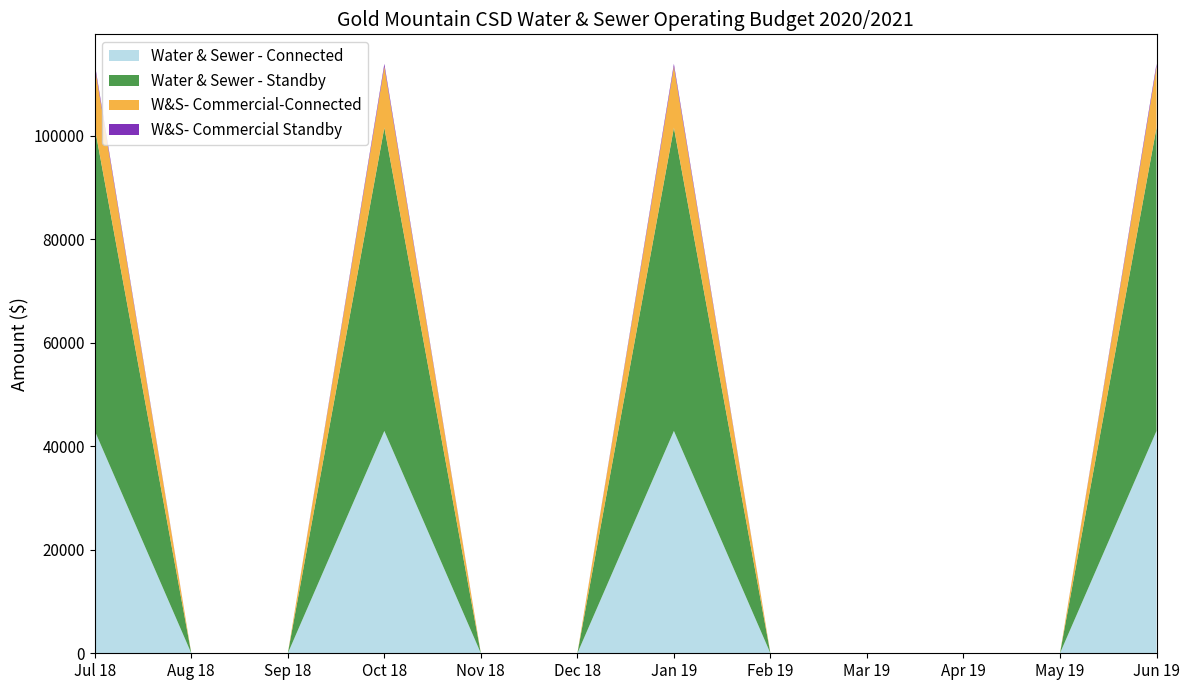

Reading right to left, list all the values displayed in this chart.

Water & Sewer - Connected: Jun 19=42952.0	May 19=0.0	Apr 19=0.0	Mar 19=0.0	Feb 19=0.0	Jan 19=42952.0	Dec 18=0.0	Nov 18=0.0	Oct 18=42952.0	Sep 18=0.0	Aug 18=0.0	Jul 18=42952.0
Water & Sewer - Standby: Jun 19=58587.0	May 19=0.0	Apr 19=0.0	Mar 19=0.0	Feb 19=0.0	Jan 19=58587.0	Dec 18=0.0	Nov 18=0.0	Oct 18=58587.0	Sep 18=0.0	Aug 18=0.0	Jul 18=58587.0
W&S- Commercial-Connected: Jun 19=11808.2	May 19=0.0	Apr 19=0.0	Mar 19=0.0	Feb 19=0.0	Jan 19=11808.2	Dec 18=0.0	Nov 18=0.0	Oct 18=11808.2	Sep 18=0.0	Aug 18=0.0	Jul 18=11808.2
W&S- Commercial Standby: Jun 19=531.0	May 19=0.0	Apr 19=0.0	Mar 19=0.0	Feb 19=0.0	Jan 19=531.0	Dec 18=0.0	Nov 18=0.0	Oct 18=531.0	Sep 18=0.0	Aug 18=0.0	Jul 18=531.0